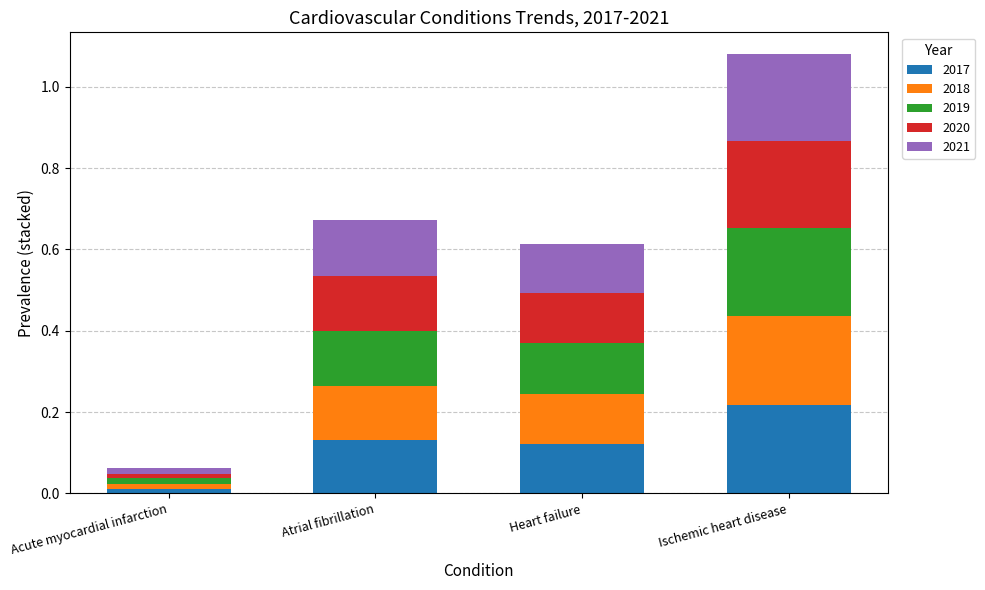

At which label does 2017 reach its peak?

Ischemic heart disease